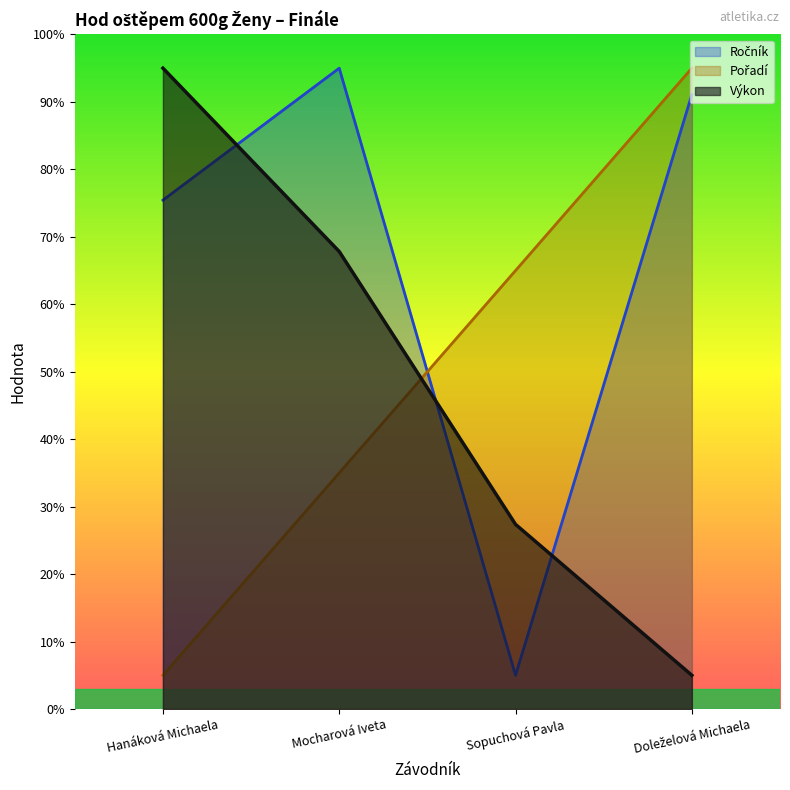

List the series in order of their peak value, lowest first.

Ročník, Pořadí, Výkon